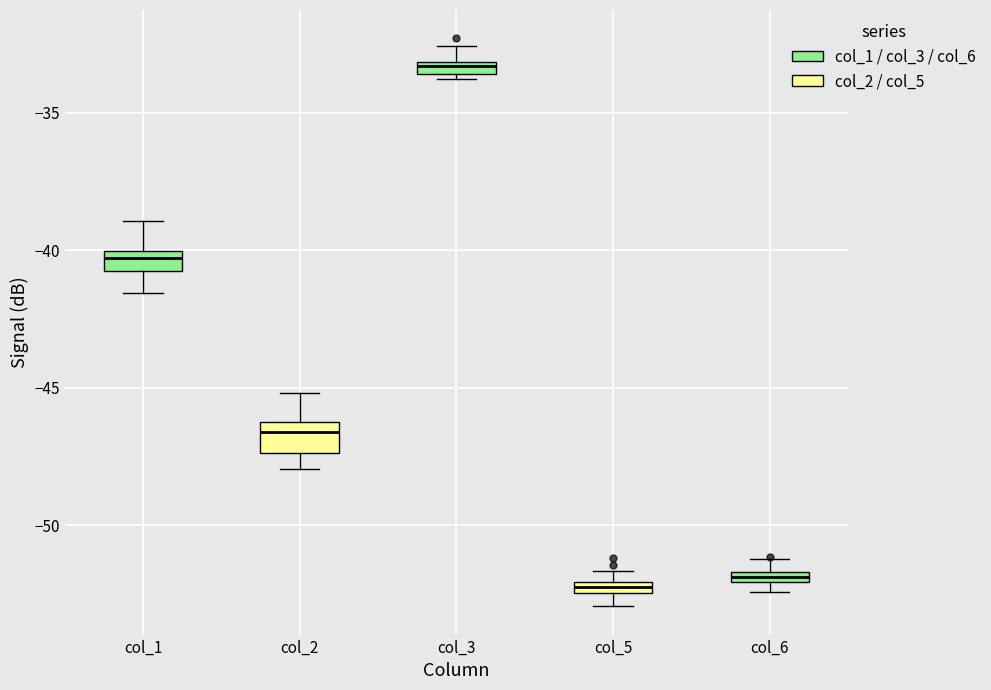

Which box's median line is the highest?

col_3